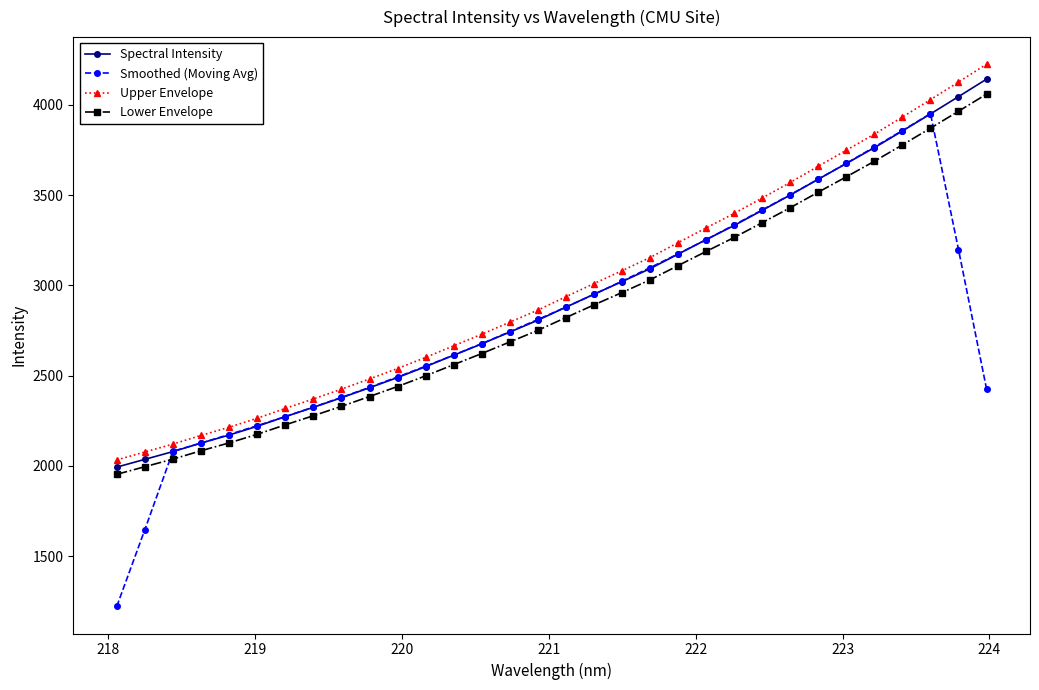

Which series has the widest spread of values?

Smoothed (Moving Avg)